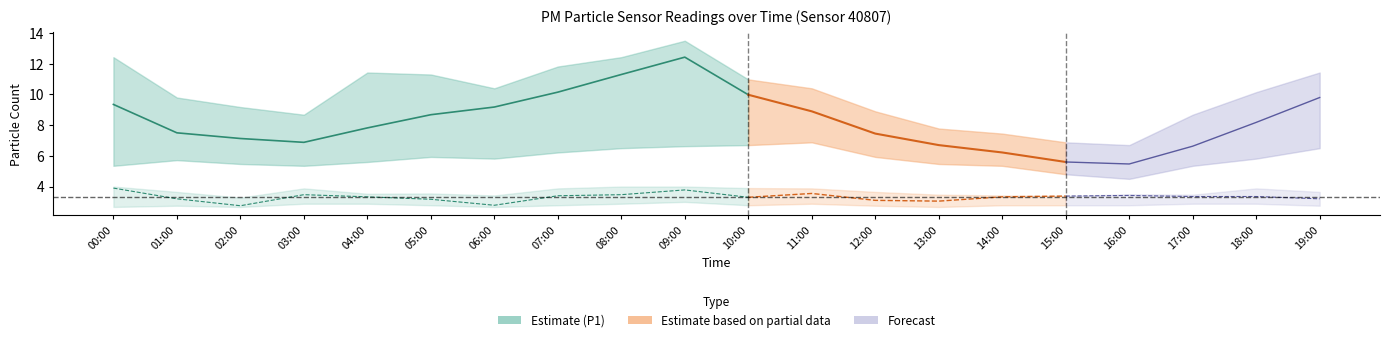

Does the chart display data point markers on the line(s)?

No